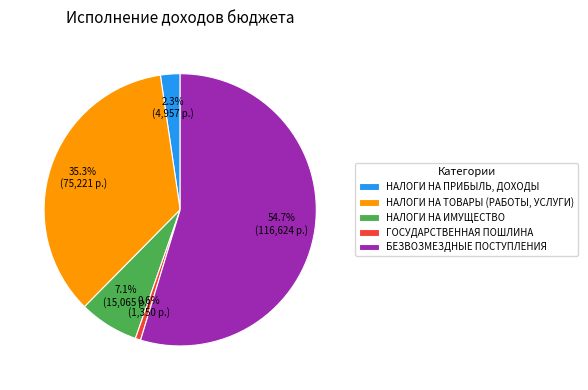

Count the number of slices in the pie.

5